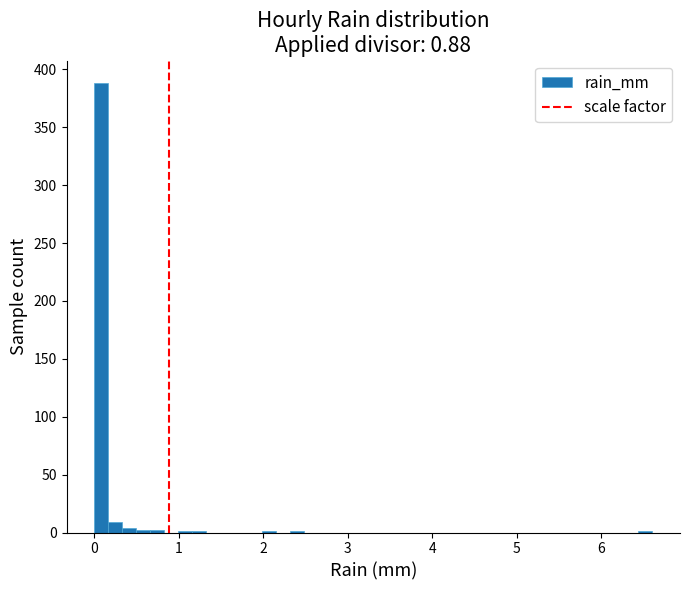

Around what value on the x-axis is the tallest bar? Give the approximate position of its centre, as read against the axis.

0.1